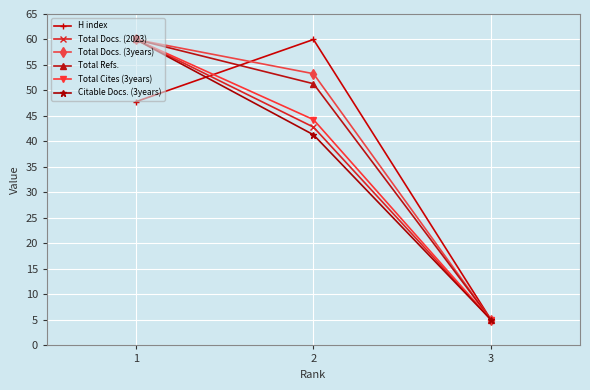

True or false: H index has a value of 5.0 at 3.

True